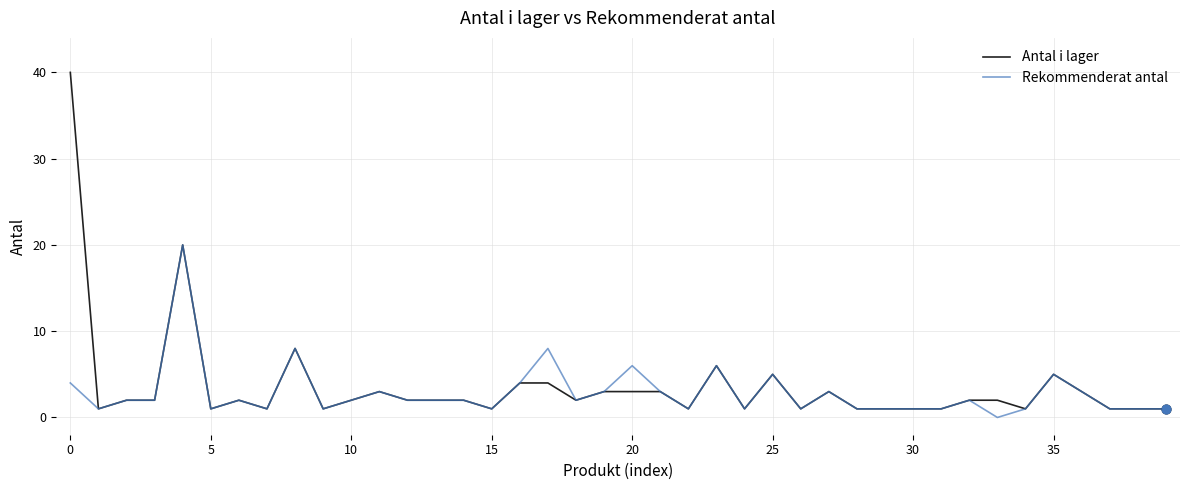

Which series has the widest spread of values?

Antal i lager